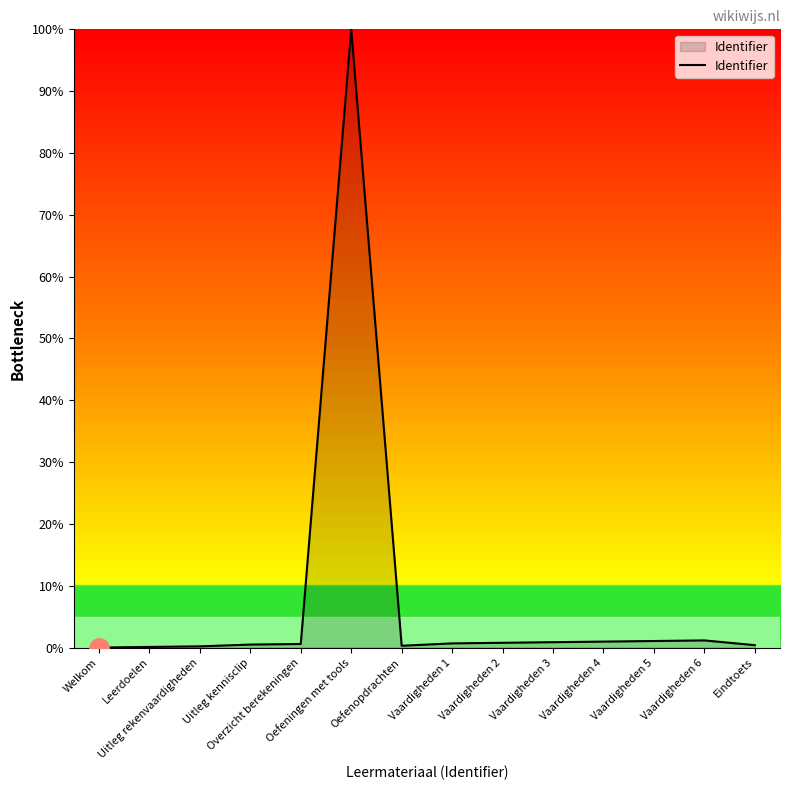

What is the maximum value shown in the chart?

100.0